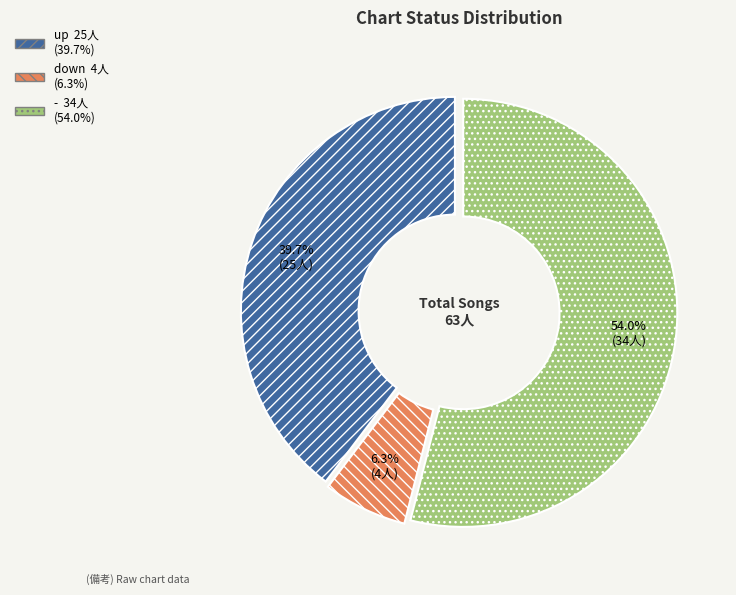

What percentage do - and down together represent?

60.3%